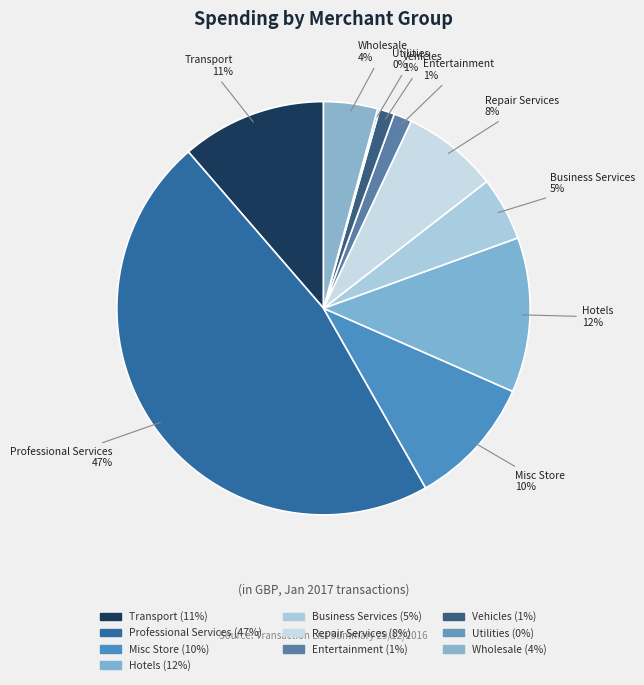

What percentage is the Misc Store slice, to the nearest percent?

10%